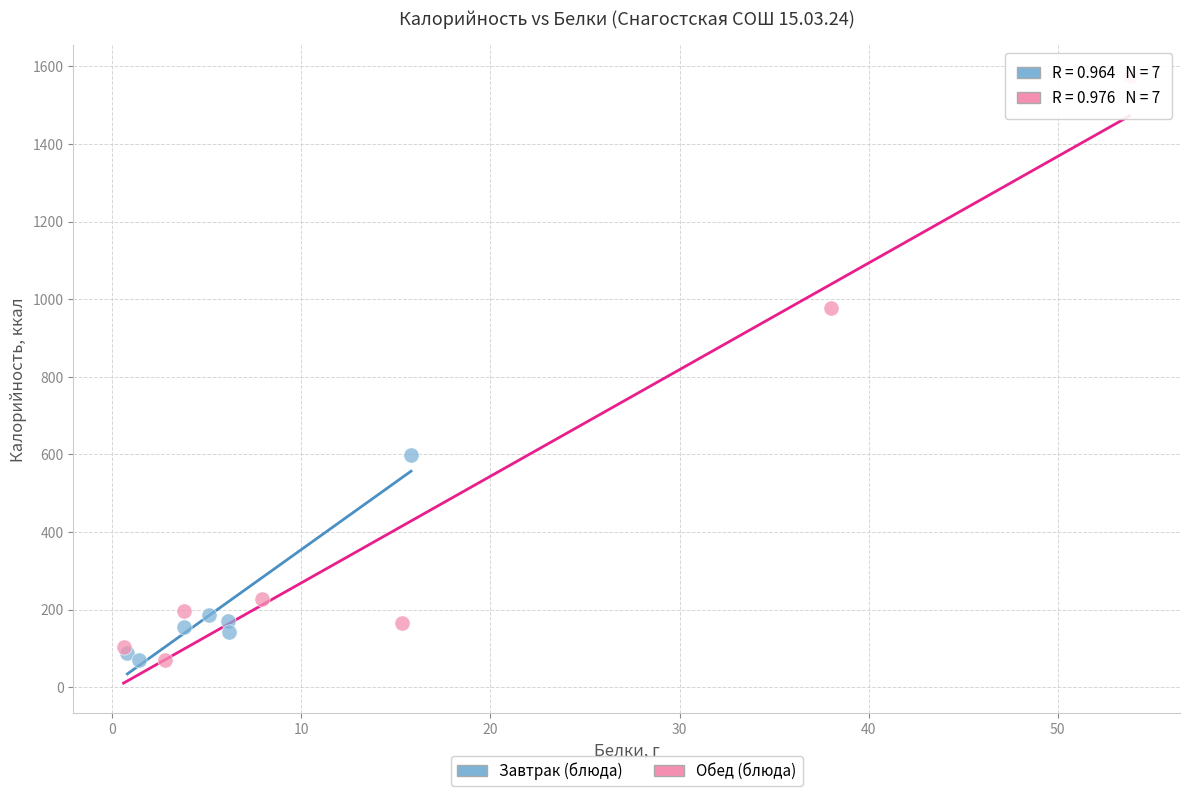

Which series has the largest Y range (max minus min)?

Обед (блюда)